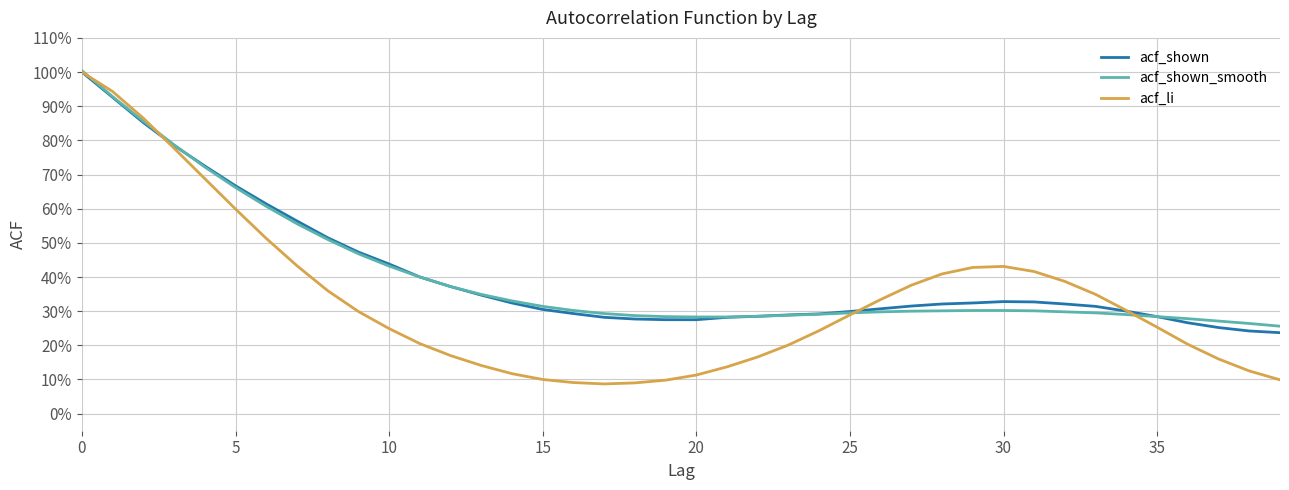

Reading right to left, list all the values displayed in this chart.

acf_shown: 0.2	0.2	0.3	0.3	0.3	0.3	0.3	0.3	0.3	0.3	0.3	0.3	0.3	0.3	0.3	0.3	0.3	0.3	0.3	0.3	0.3	0.3	0.3	0.3	0.3	0.3	0.3	0.4	0.4	0.4	0.5	0.5	0.6	0.6	0.7	0.7	0.8	0.9	0.9	1.0
acf_shown_smooth: 0.3	0.3	0.3	0.3	0.3	0.3	0.3	0.3	0.3	0.3	0.3	0.3	0.3	0.3	0.3	0.3	0.3	0.3	0.3	0.3	0.3	0.3	0.3	0.3	0.3	0.3	0.3	0.4	0.4	0.4	0.5	0.5	0.6	0.6	0.7	0.7	0.8	0.9	0.9	1.0
acf_li: 0.1	0.1	0.2	0.2	0.3	0.3	0.3	0.4	0.4	0.4	0.4	0.4	0.4	0.3	0.3	0.2	0.2	0.2	0.1	0.1	0.1	0.1	0.1	0.1	0.1	0.1	0.1	0.2	0.2	0.2	0.3	0.4	0.4	0.5	0.6	0.7	0.8	0.9	0.9	1.0